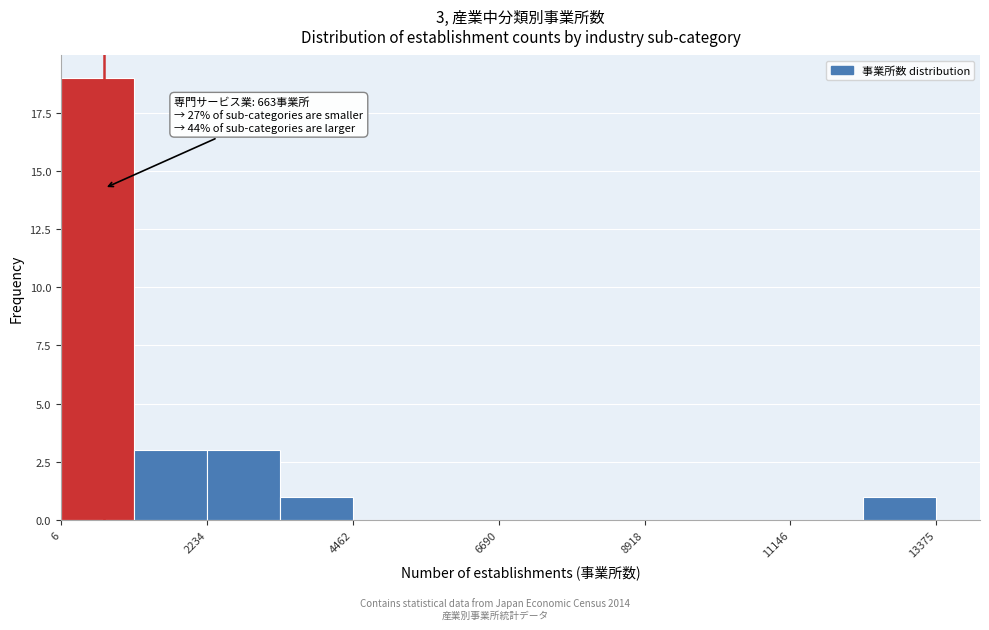

Read against the x-axis, roughly where is the centre of the tallest bar?

500